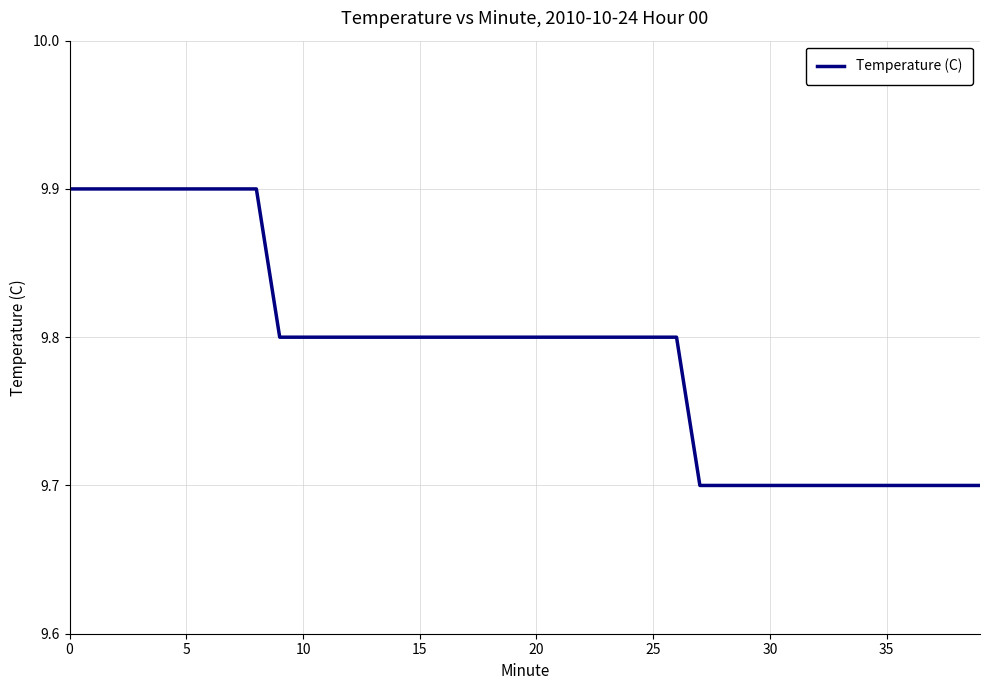

What is the minimum value shown in the chart?

9.7